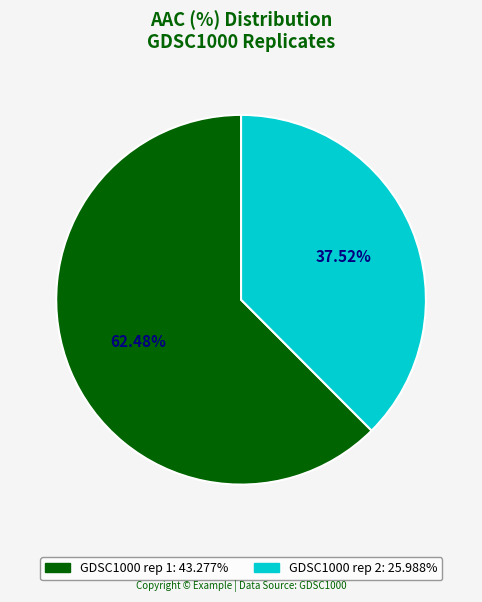

To the nearest percent, what portion does GDSC1000 rep 1 represent?

62%